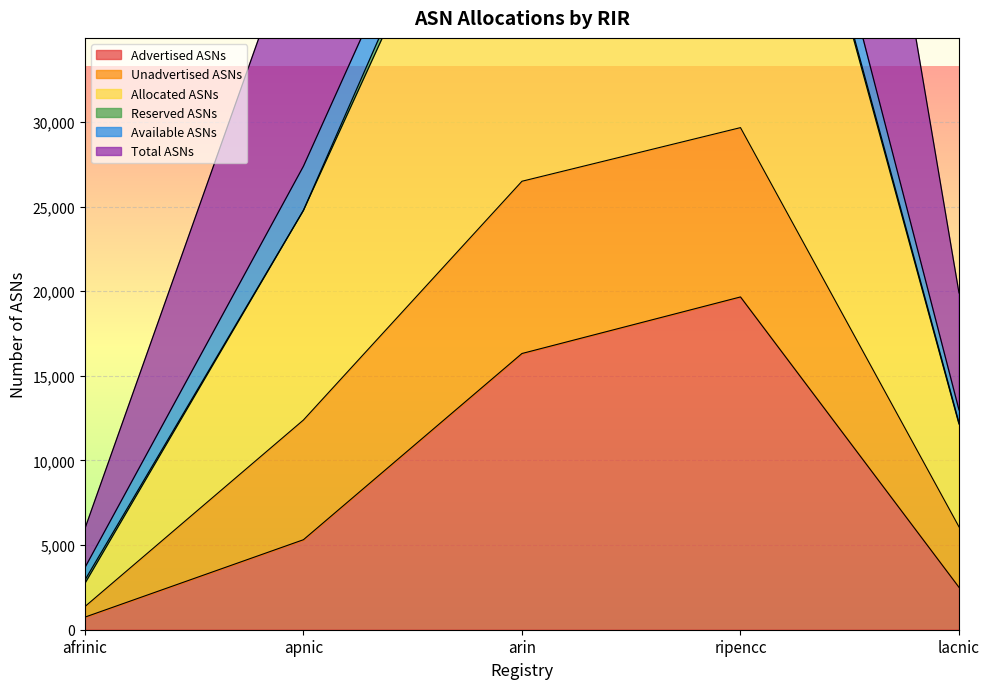

In Advertised ASNs, how many points are higher than both neighbors (excluding endpoints)?

1